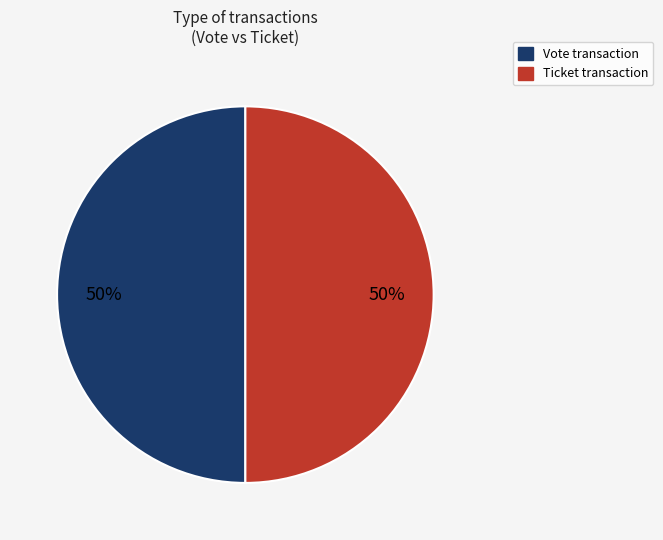

True or false: Ticket accounts for 42% of the total.

False